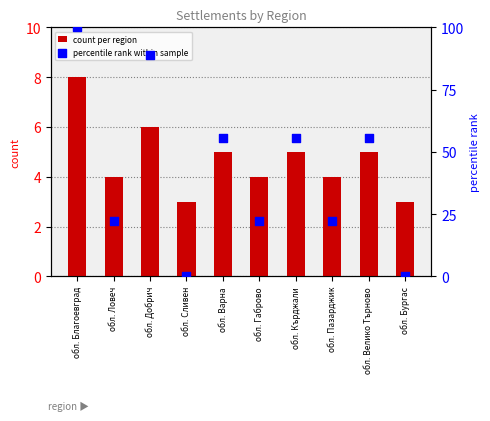

Which series has the largest total across all categories?

percentile rank within sample